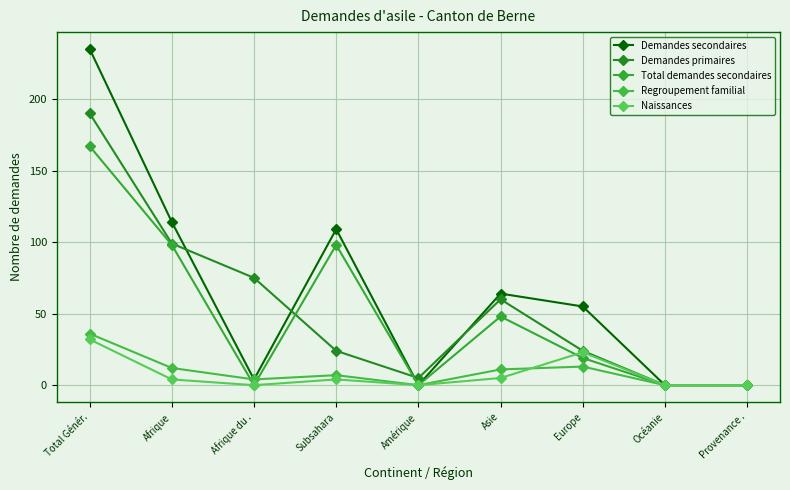

At Océanie, list the series in order from smallest to largest.

Demandes secondaires, Demandes primaires, Total demandes secondaires, Regroupement familial, Naissances